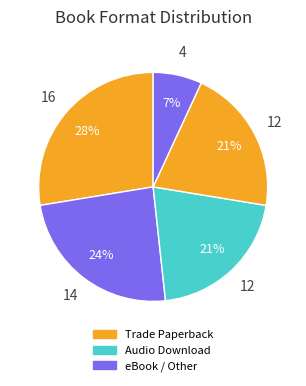

How many segments does this pie chart have?

5